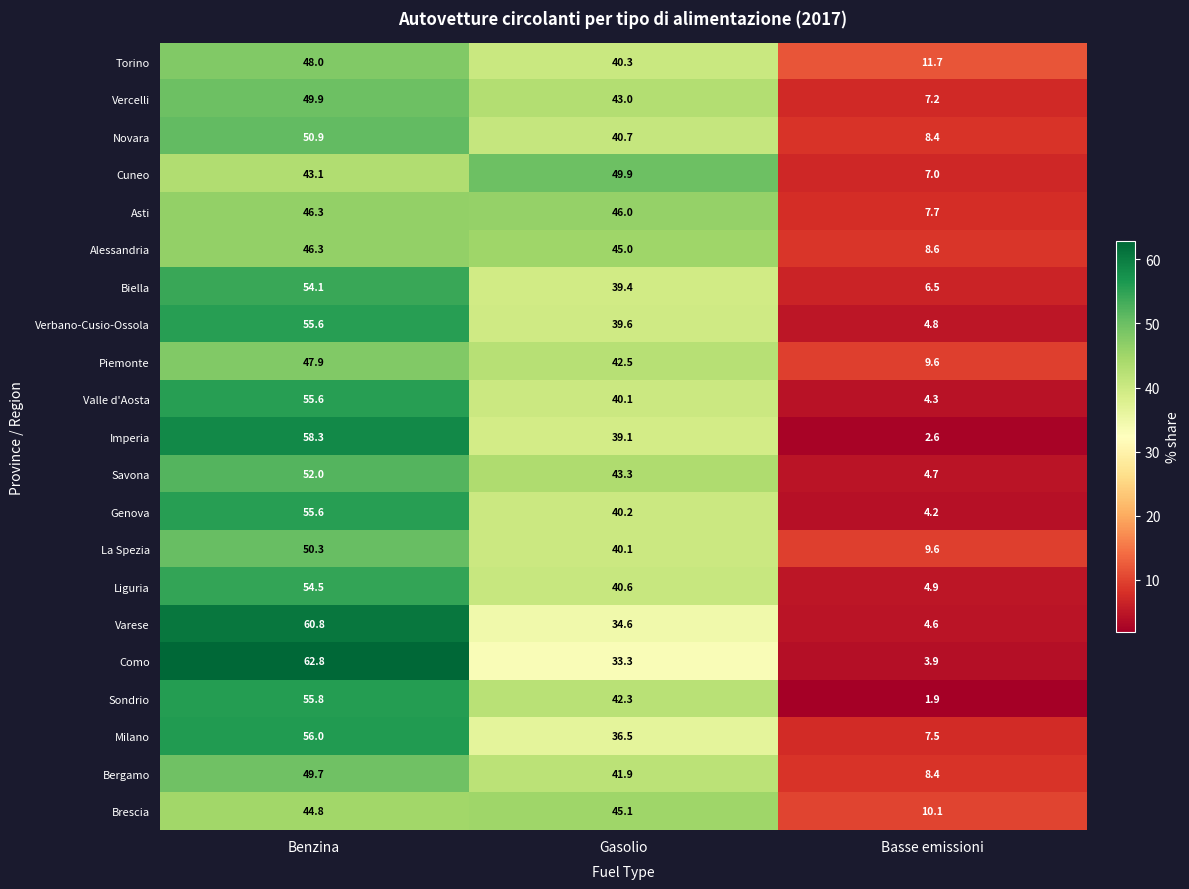

Which label corresponds to the smallest value in the chart?

Basse emissioni